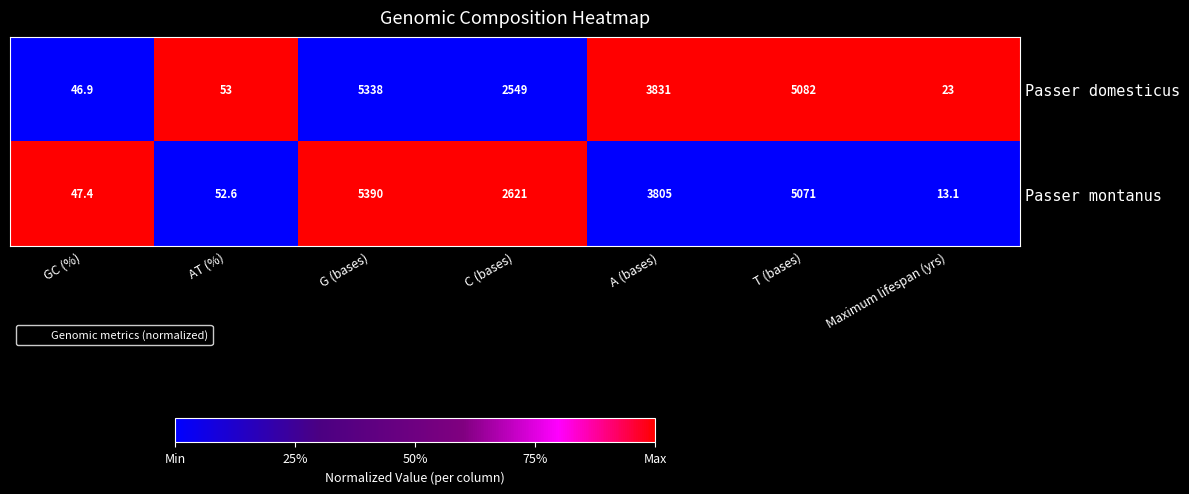

Between GC (%) and A (bases), which series saw the biggest shift?

Passer domesticus